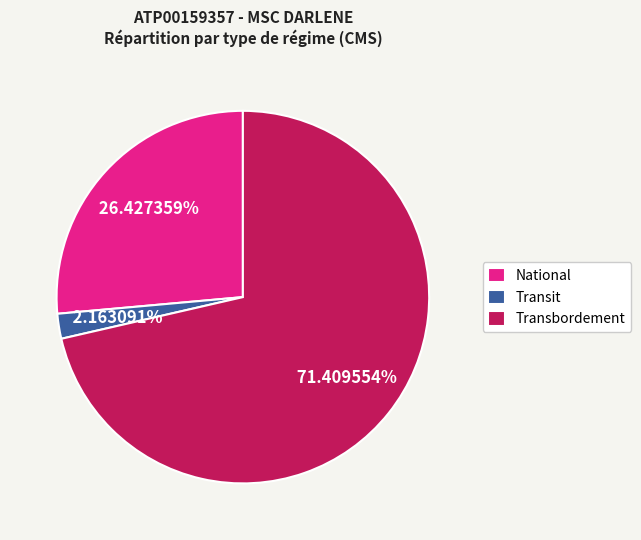

What is the majority slice?

Transbordement